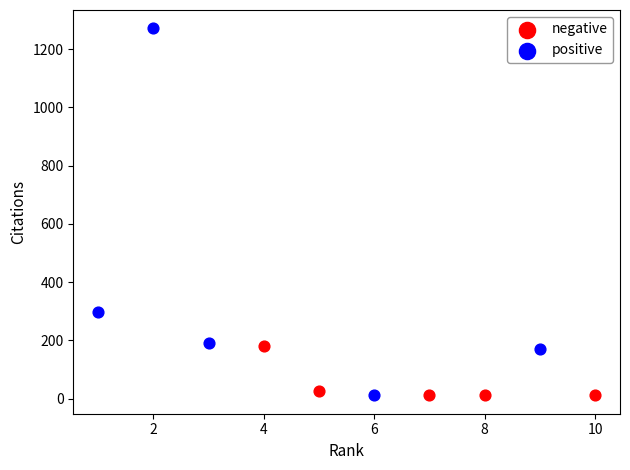

Which series has the largest Y range (max minus min)?

positive